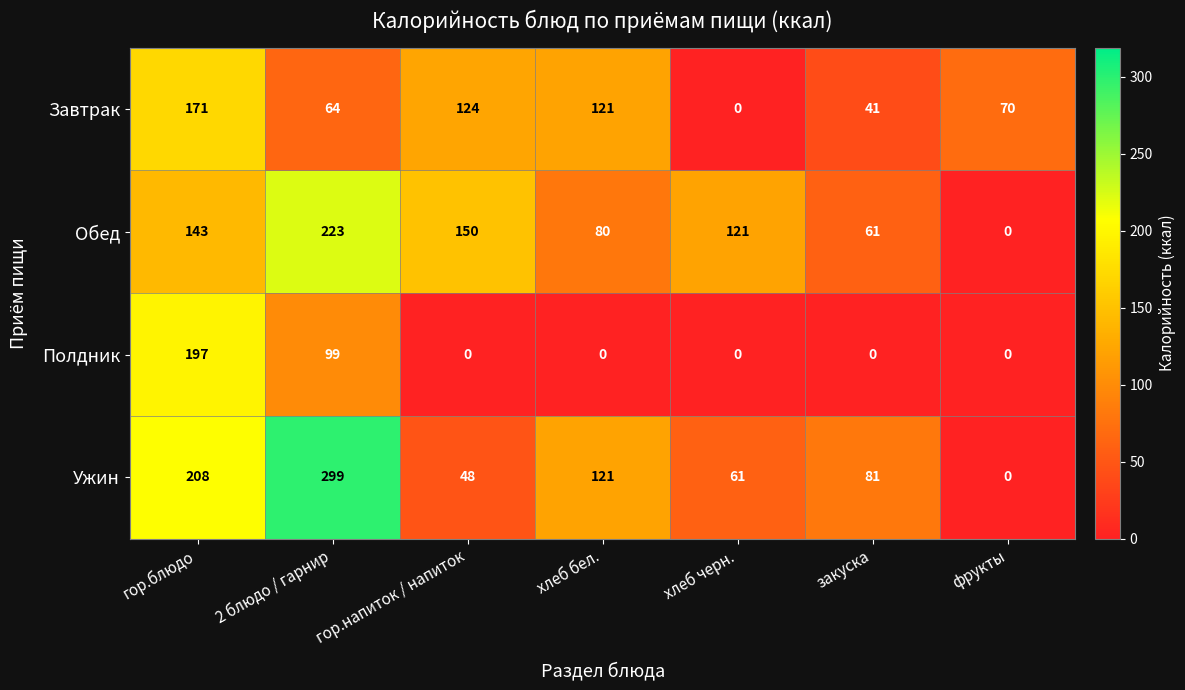

Between гор.блюдо and фрукты, which series saw the biggest shift?

Ужин